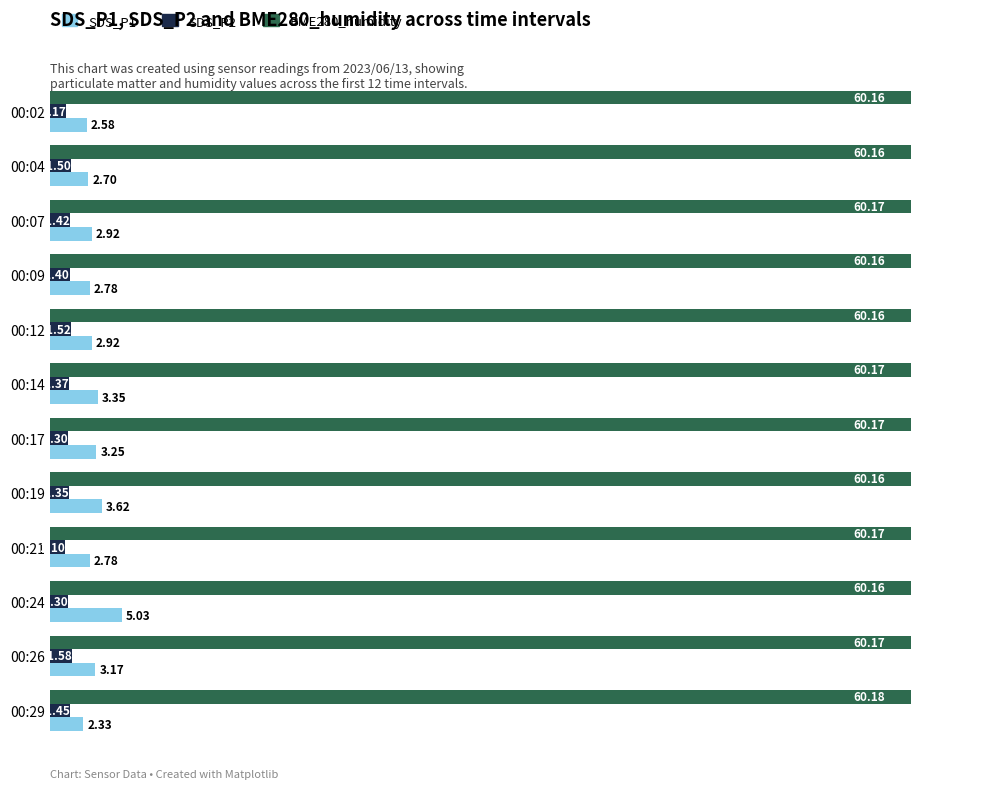

Which series has the largest range (max minus min)?

SDS_P1